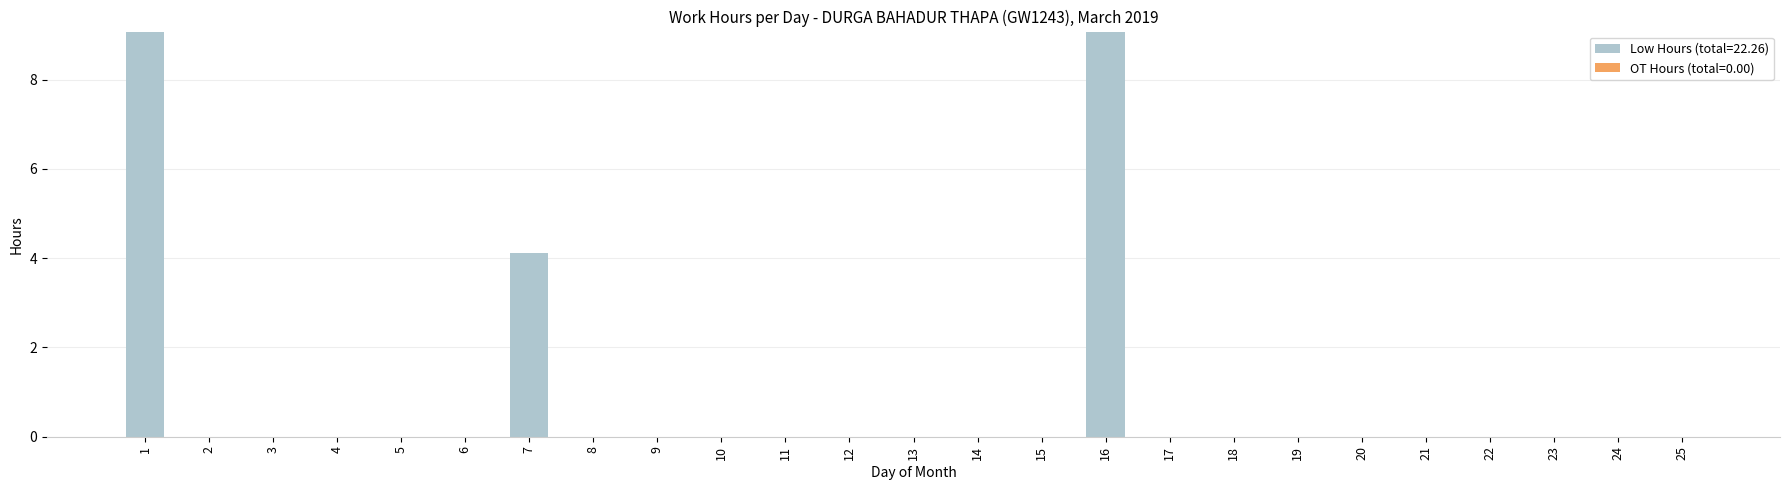

What is the sum of the values at 1 and 18?

9.1